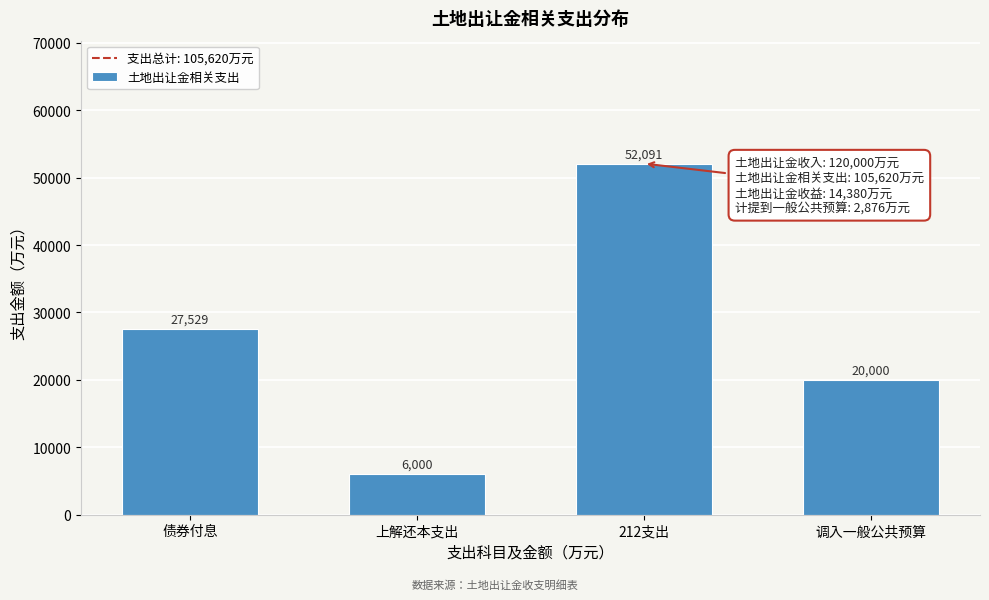

Reading left to right, list all the values displayed in this chart.

27529	6000	52091	20000